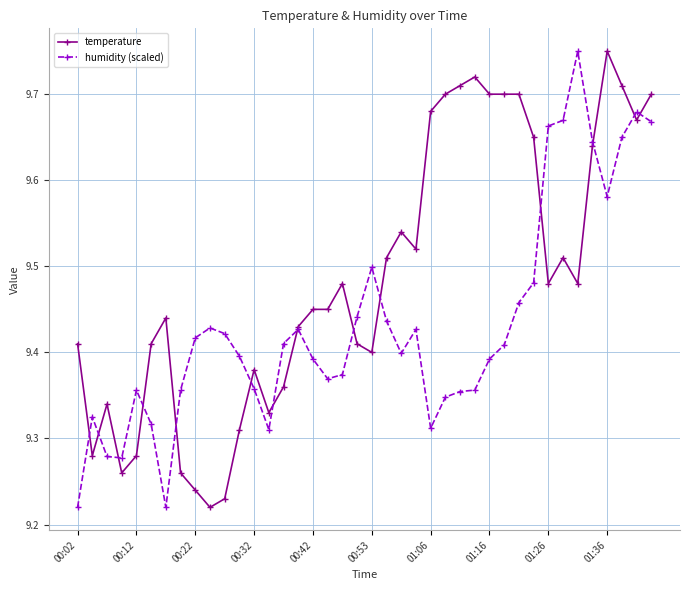

What is the difference between the second highest and second lowest values in the humidity (scaled) series?

0.5